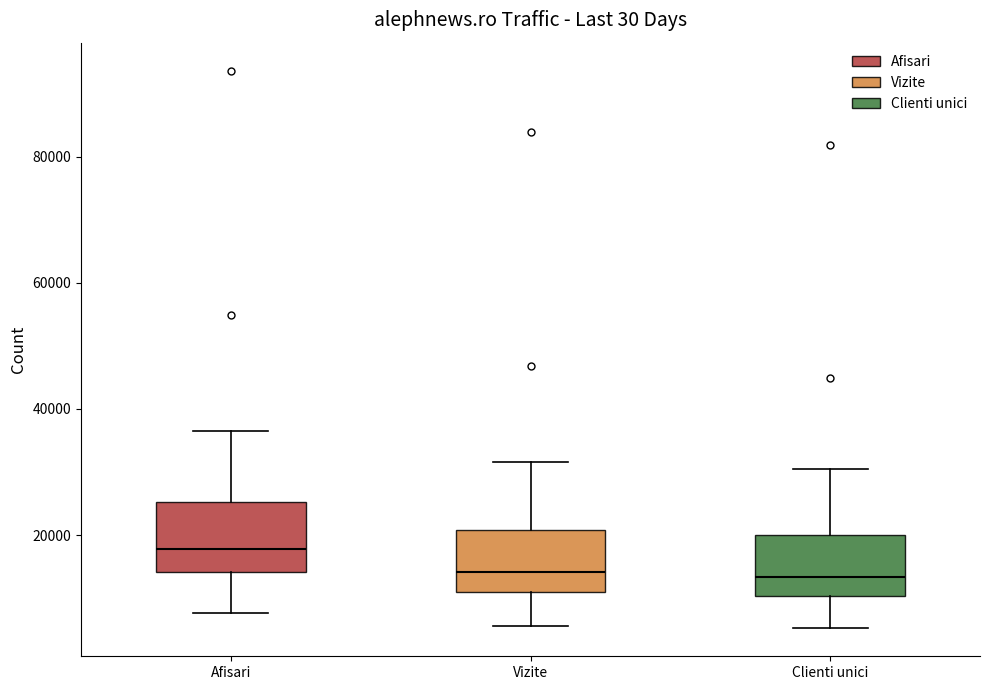

Where is the upper edge of the box for Clienti unici on the y-axis? The values are not printed on the chart, so give them approximately, as read against the axis.

20000